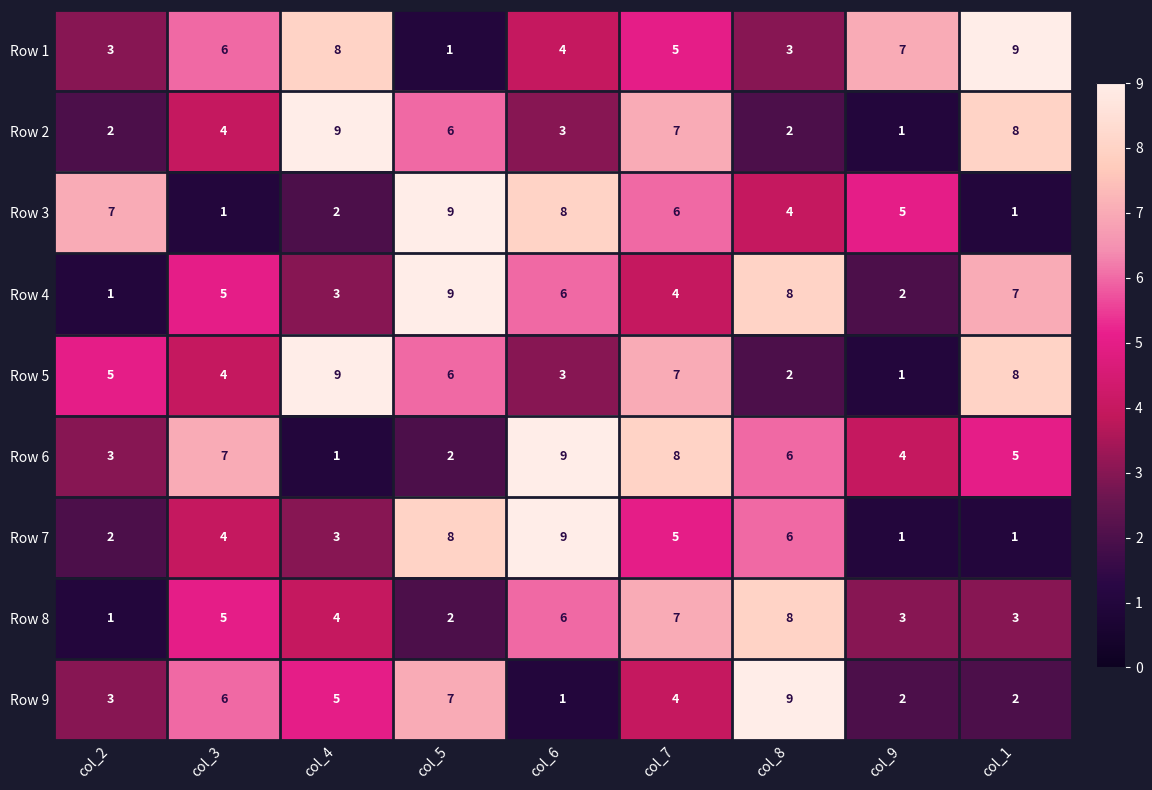

At which label does Row 1 first exceed 5?

col_3